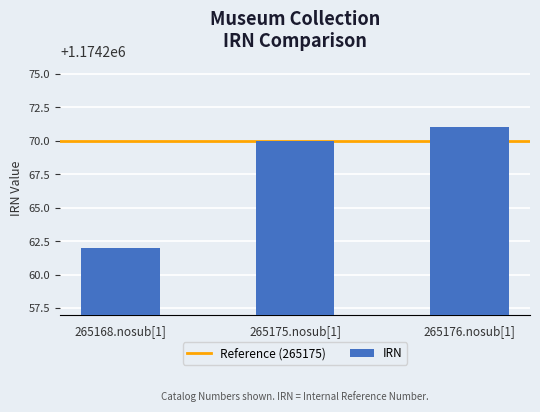

List the labels in order of value, smallest first.

265168.nosub[1], 265175.nosub[1], 265176.nosub[1]